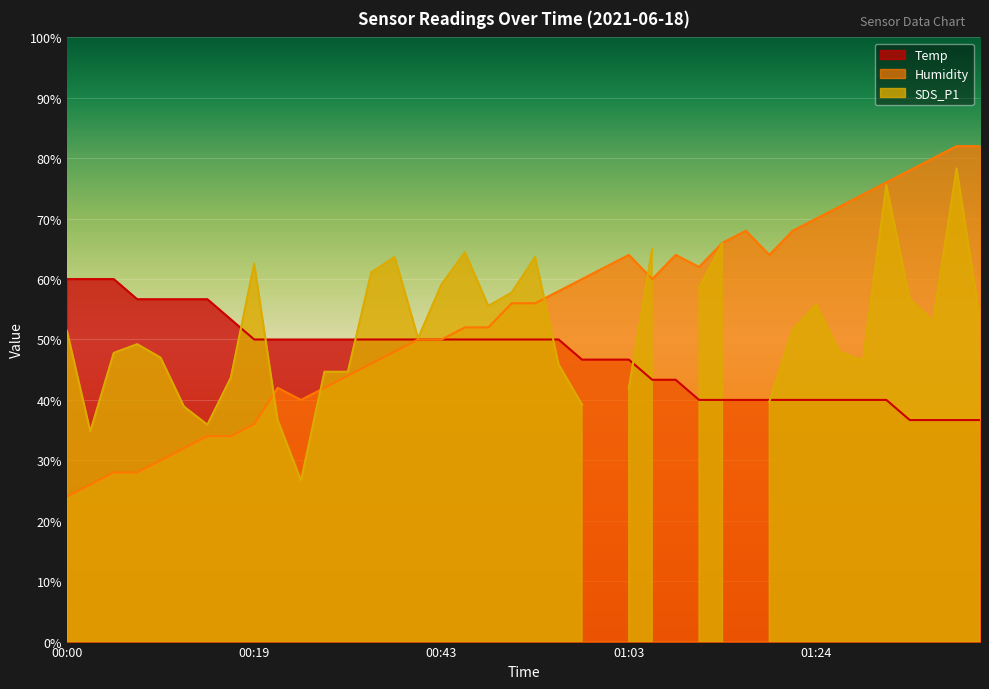

The value of Humidity at 00:17 is 45.2. True or false?

False